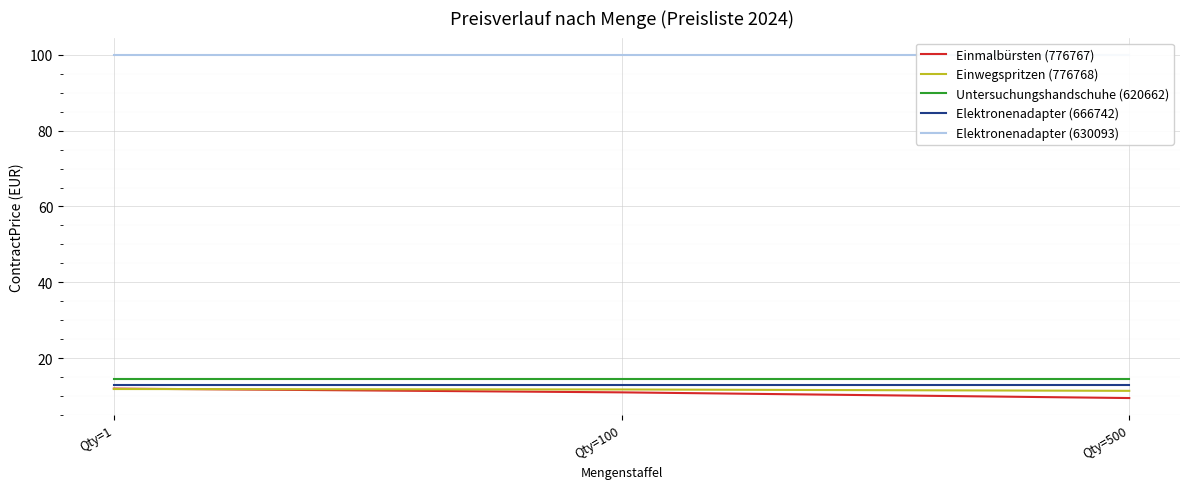

Is it true that Elektronenadapter (630093) equals 161.3 at Qty=1?

False